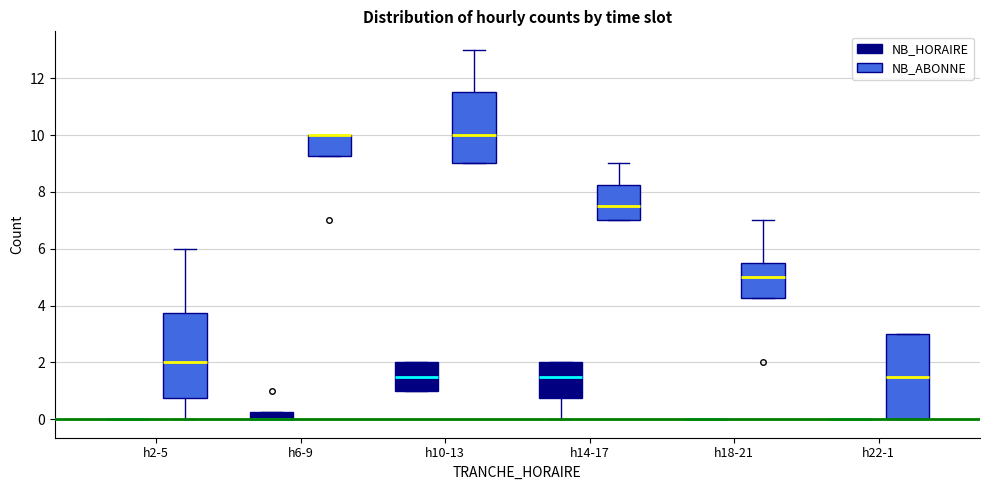

Where is the upper edge of the box for h22-1 (NB_ABONNE) on the y-axis? The values are not printed on the chart, so give them approximately, as read against the axis.

3.0